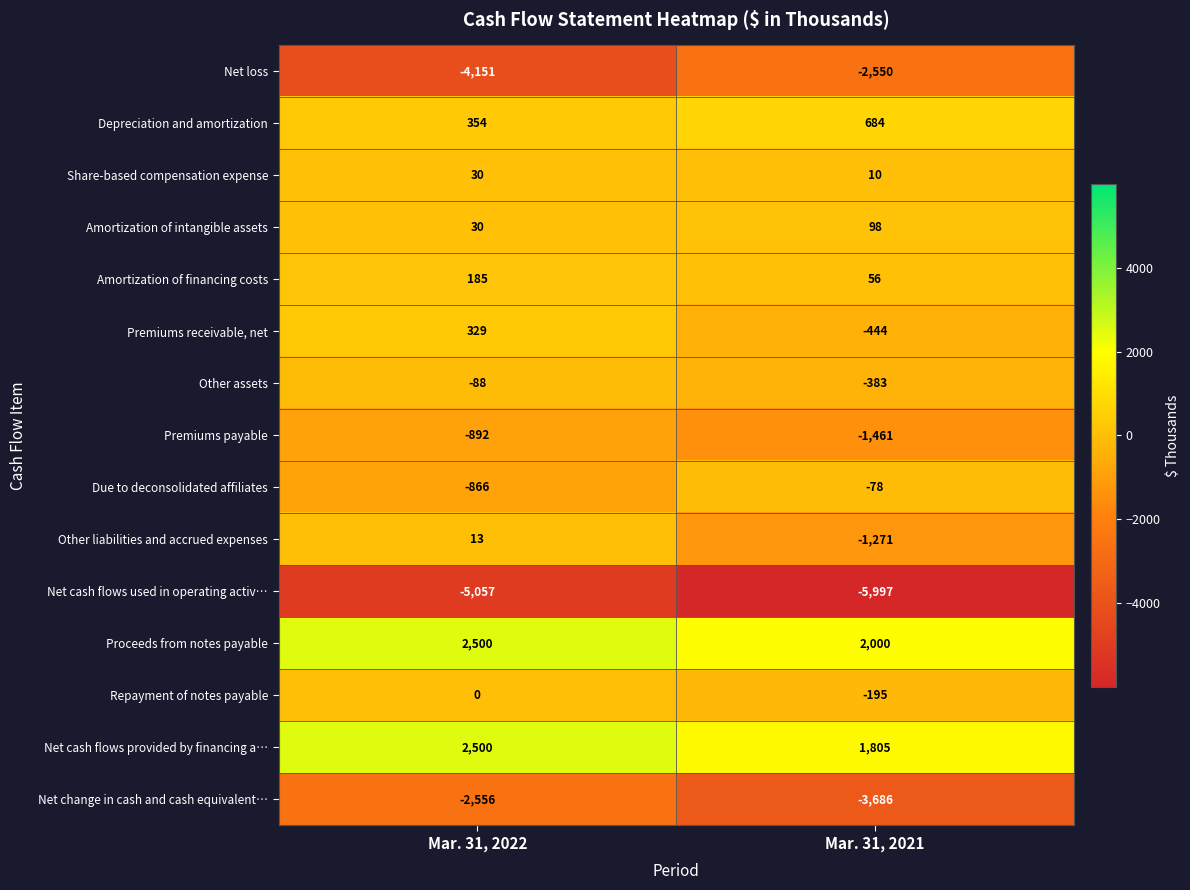

Is it true that Net loss equals -7419 at Mar. 31, 2022?

False